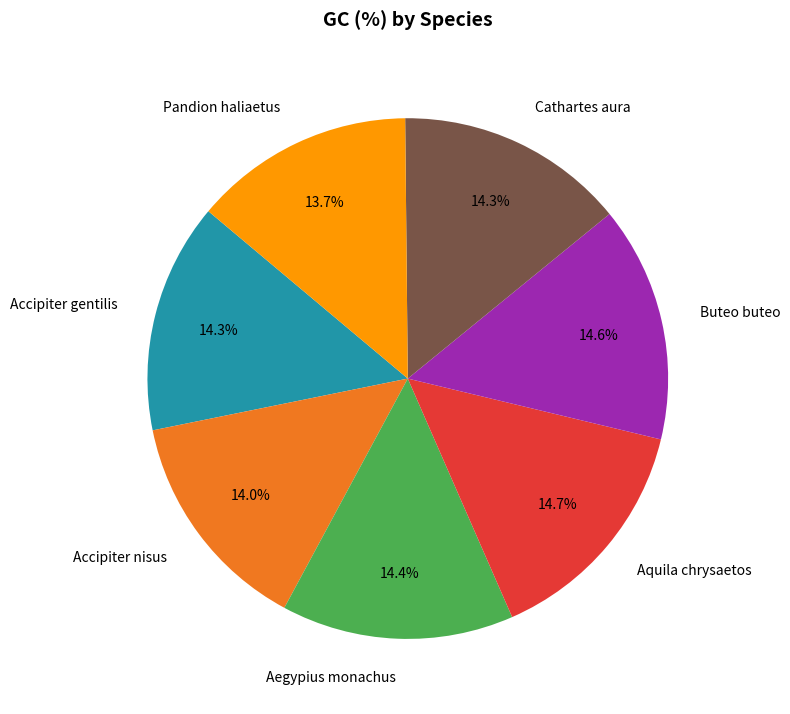

How many segments does this pie chart have?

7